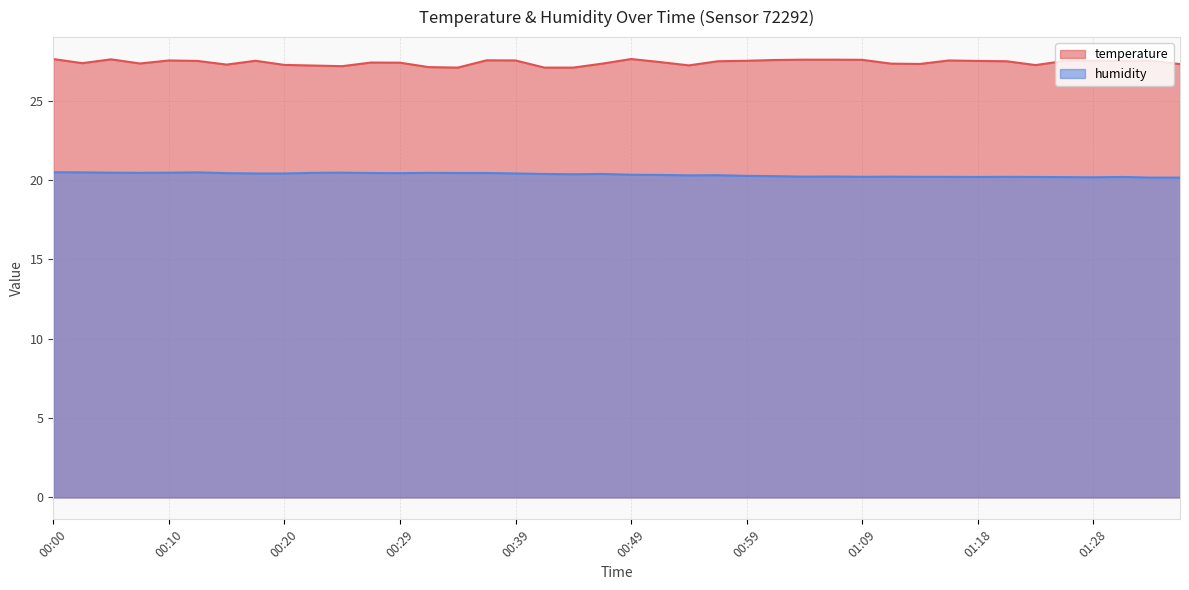

Which has a higher value, 00:27 or 01:13?

00:27